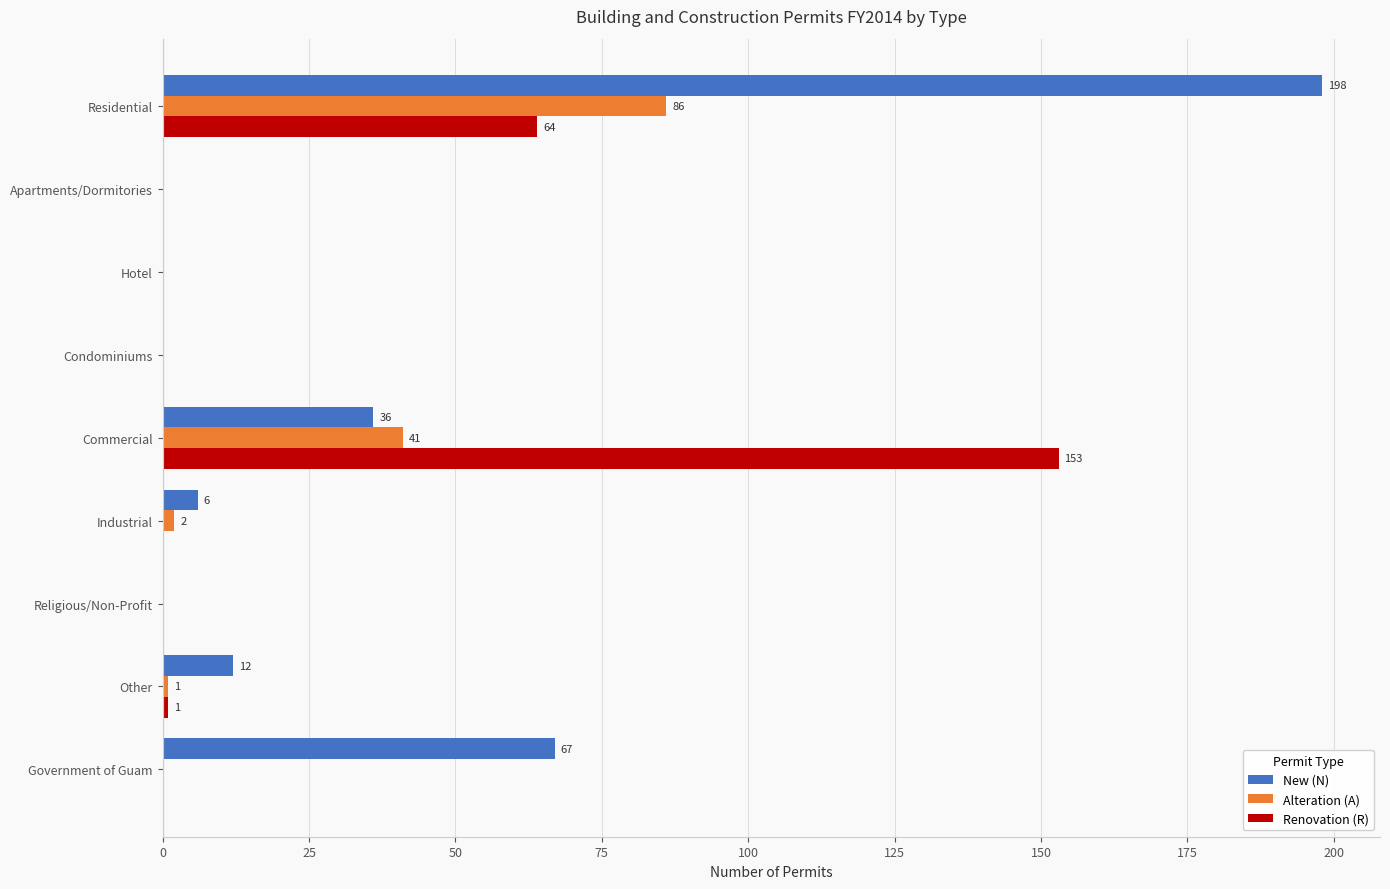

Between Commercial and Industrial, which series saw the biggest shift?

Renovation (R)